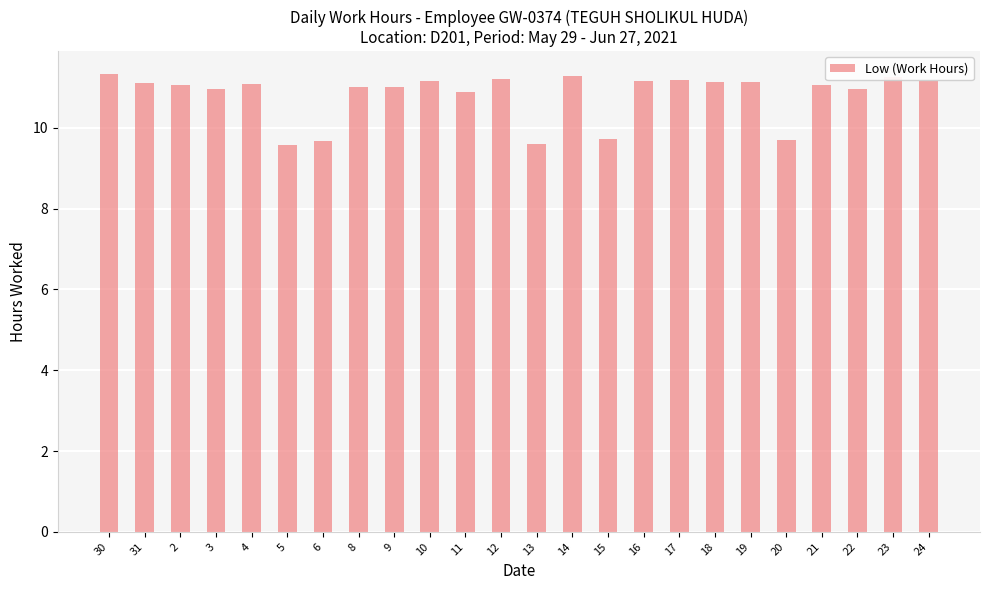

Read the value at 18.

11.1